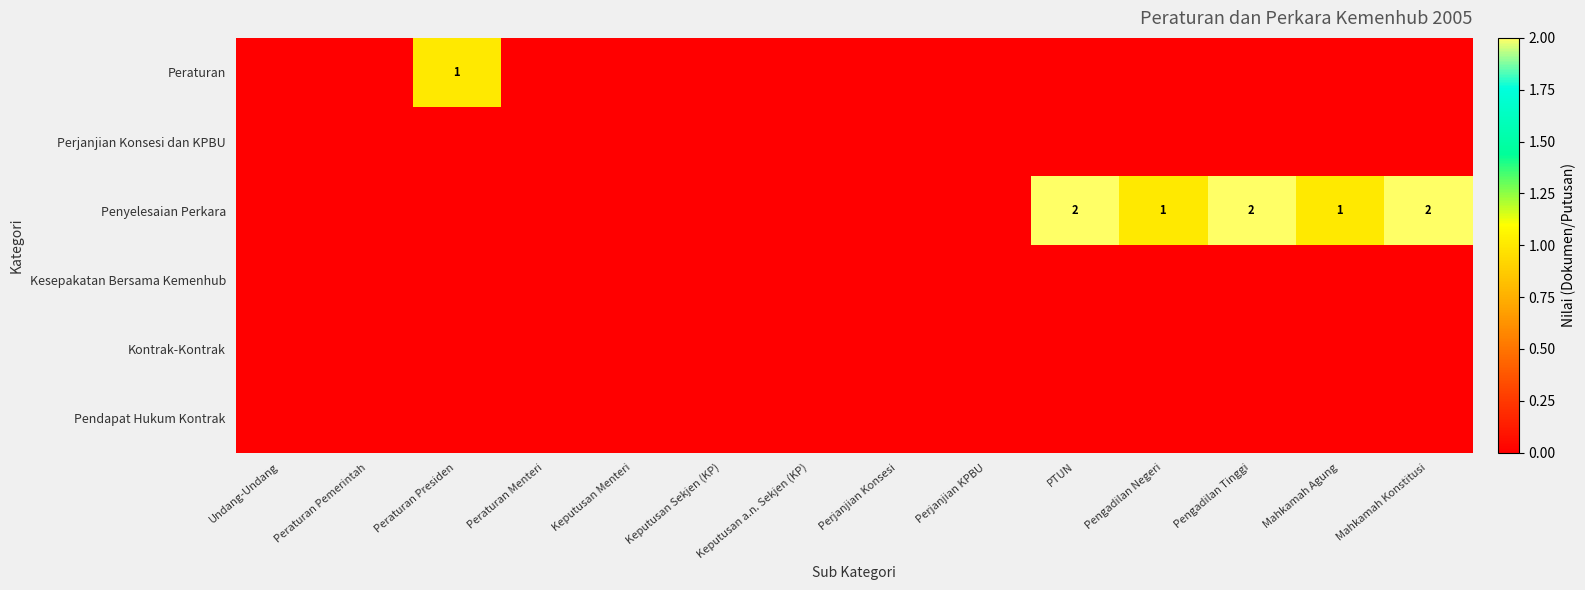

At how many categories does at least one series exceed 1?

3